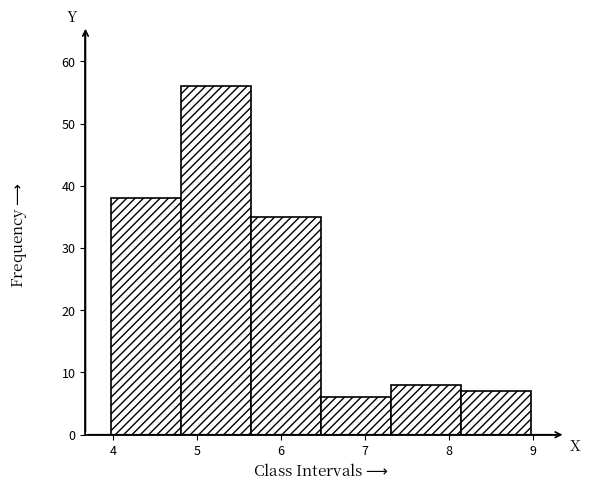

Over which range of the x-axis is the bar tallest?

4.8 to 5.6